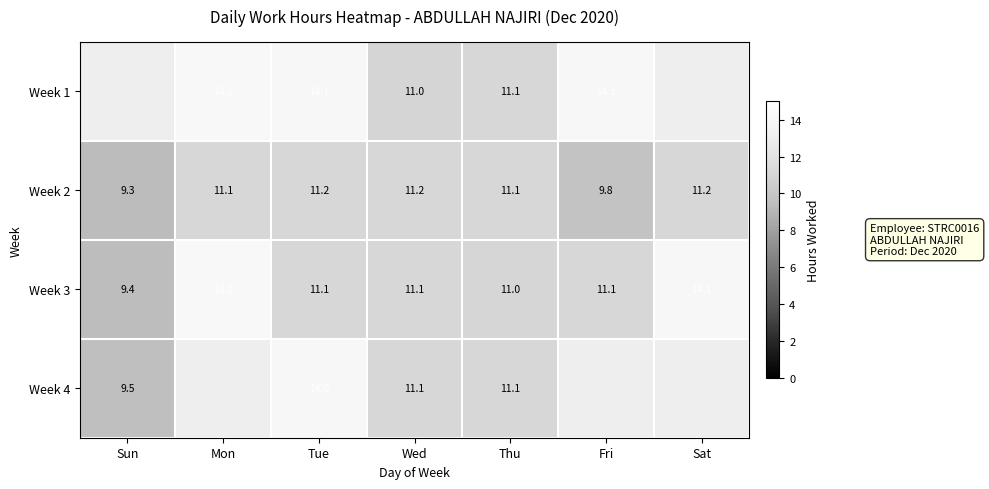

At which label is Week 2 closest to 10?

Fri